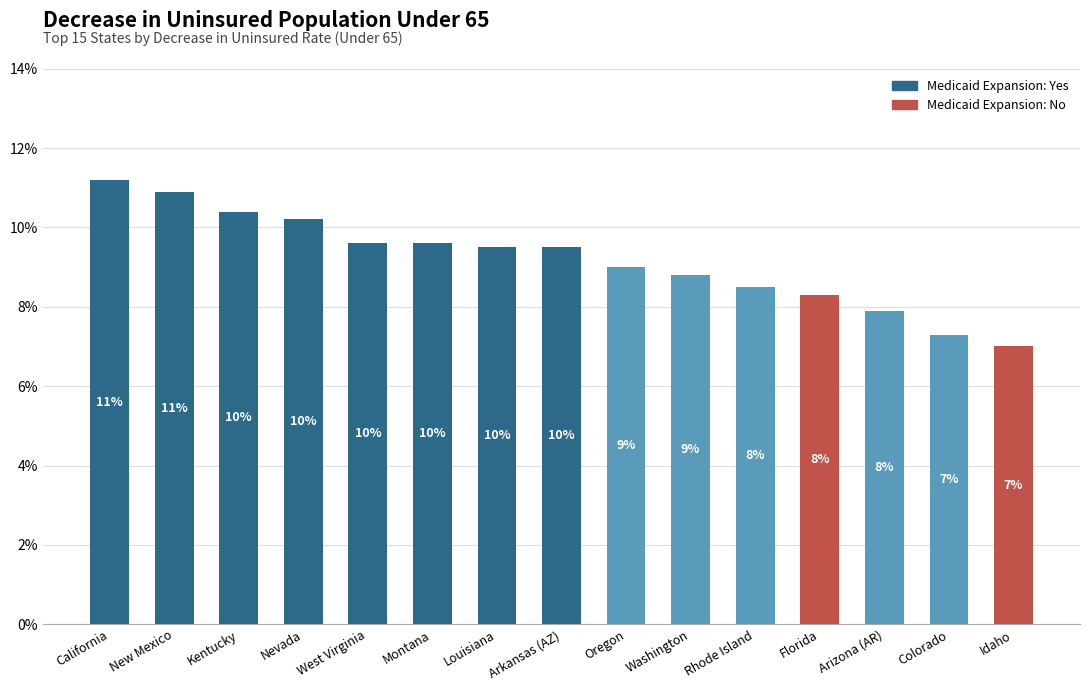

Which category has the lowest value across all series?

Idaho